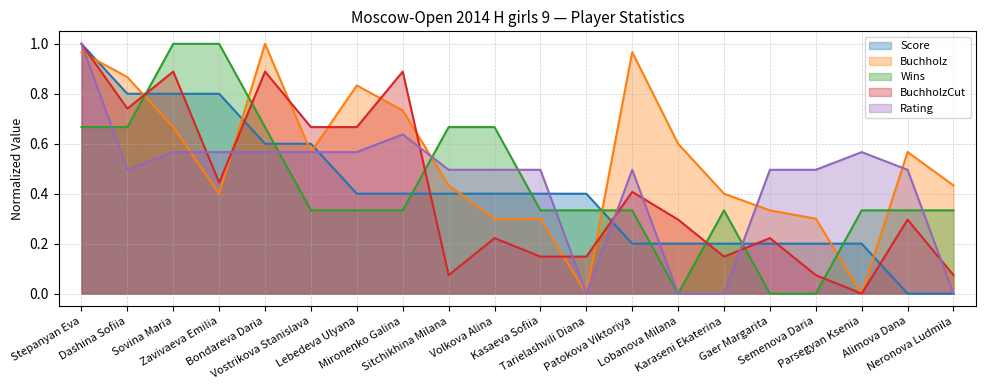

How many data points in Rating are above 0?

16